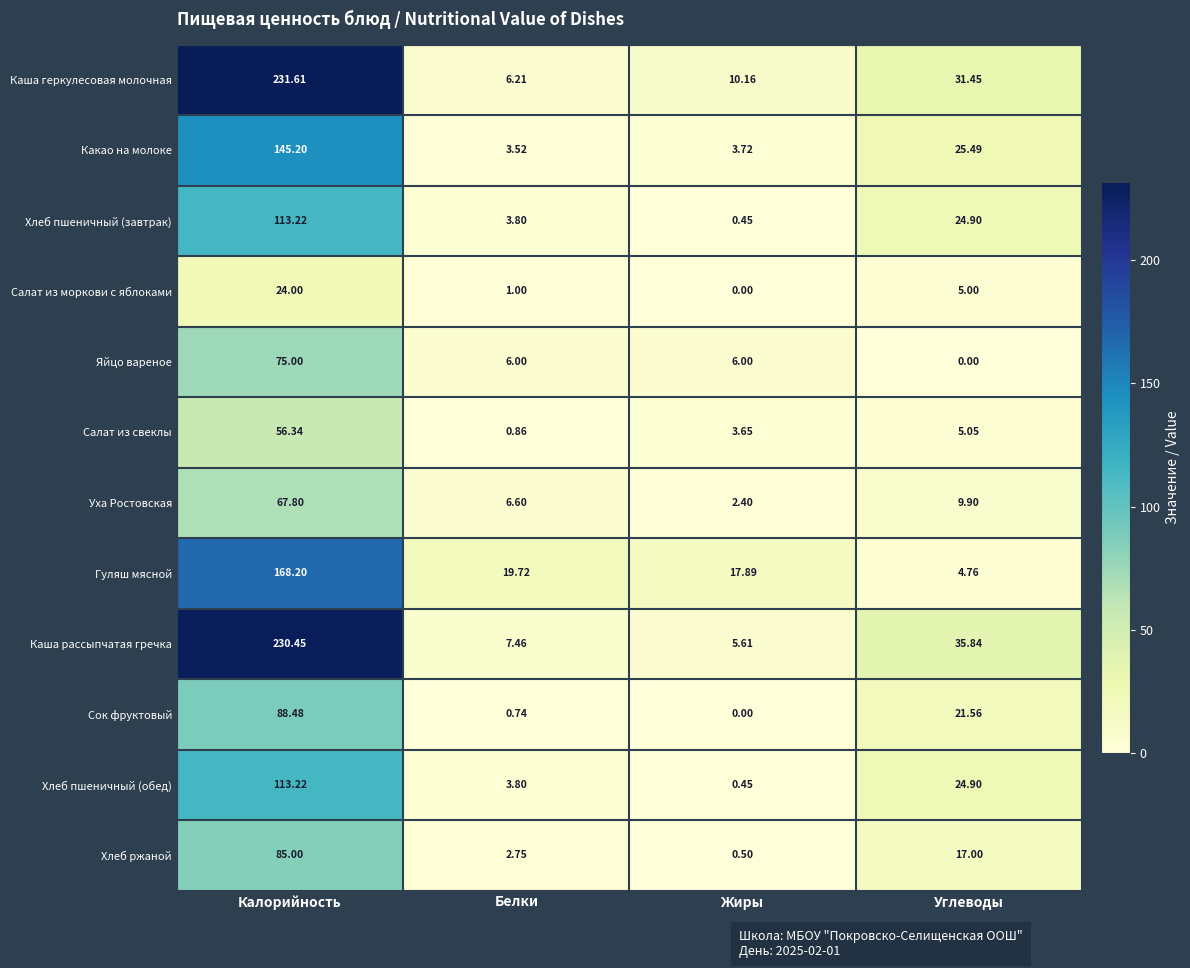

Rank the categories by Салат из моркови с яблоками value from lowest to highest.

Жиры, Белки, Углеводы, Калорийность